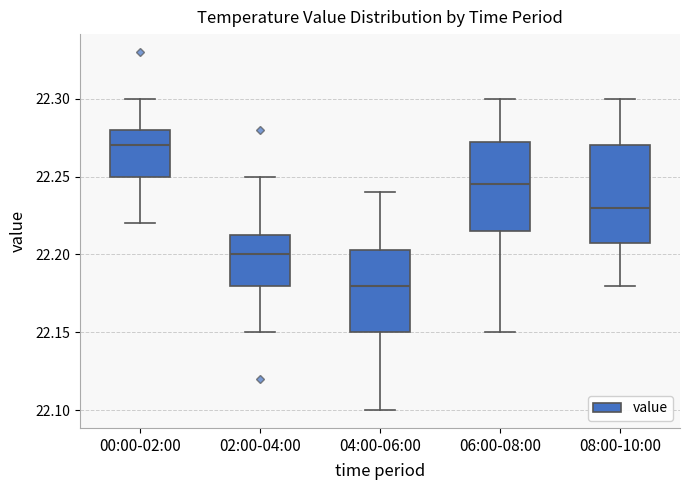

Which box has the highest median line?

00:00-02:00